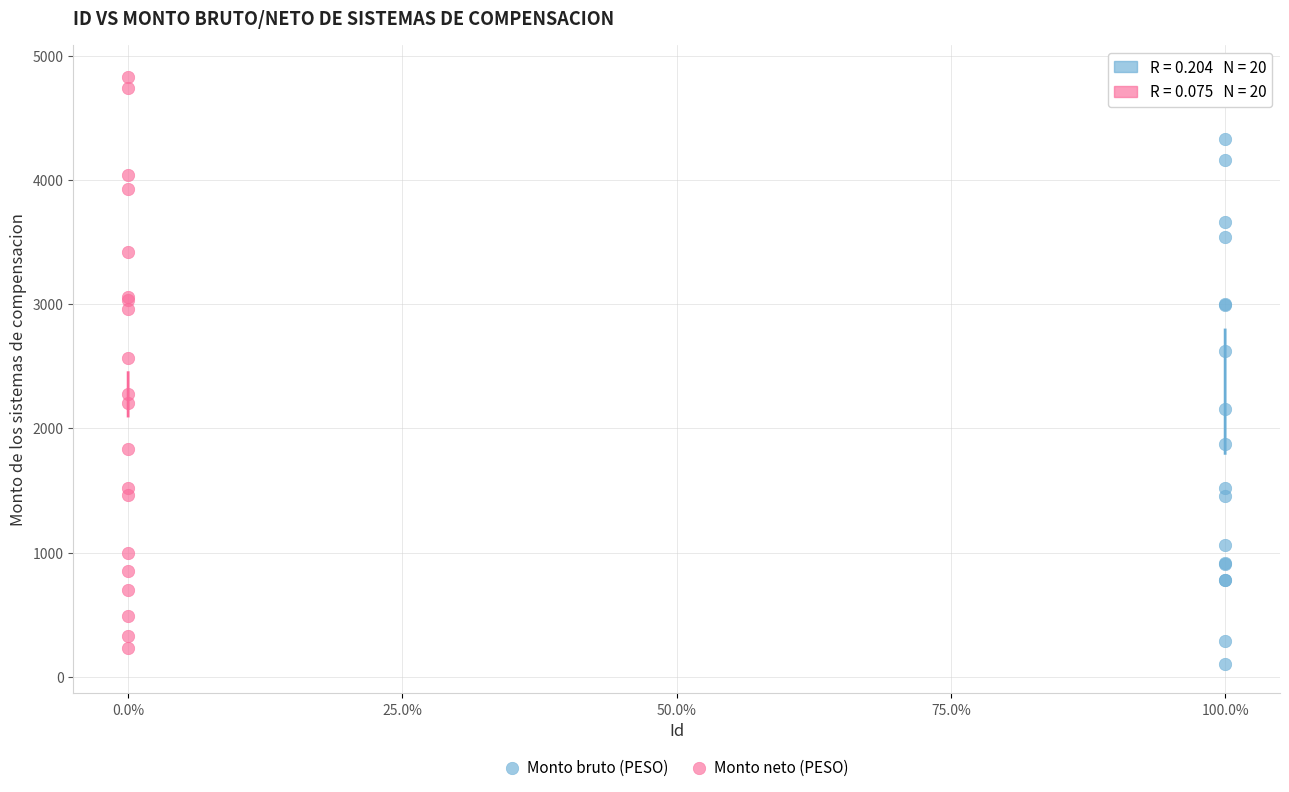

What are all the series names shown in the legend?

Monto bruto (PESO), Monto neto (PESO)